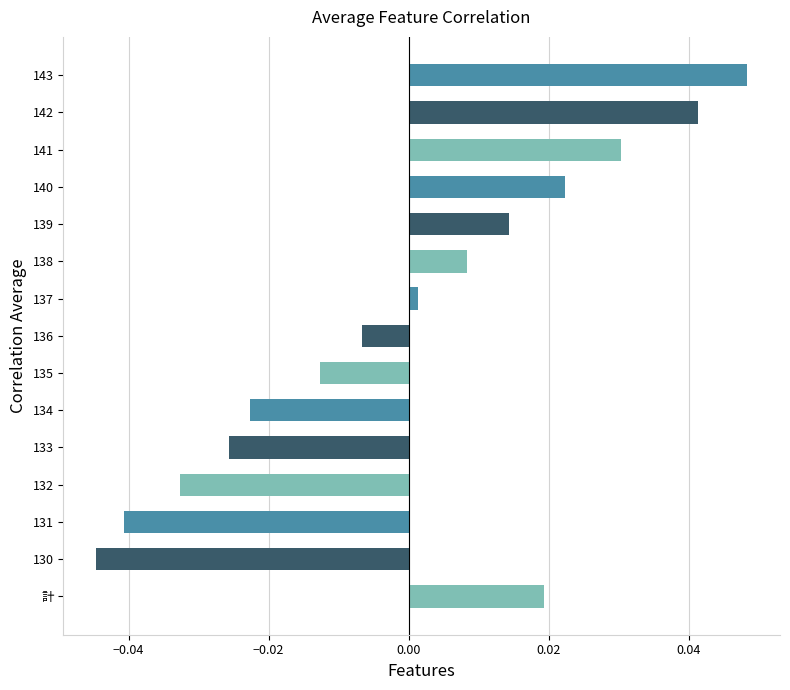

How many bars are there in total?

15